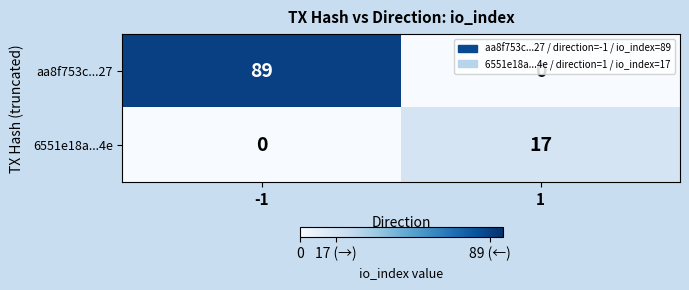

How many categories are shown in the chart?

2